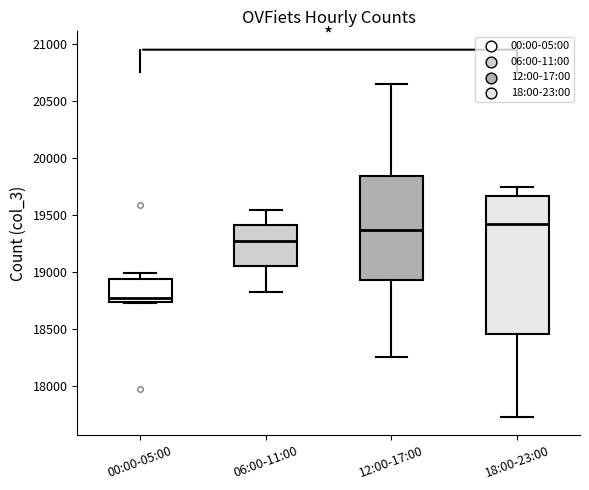

Reading left to right, transcribe this box plot: for each box, give where its median line is, the range the box spans, and where its two whiskers end, as read against the y-axis. The values are not printed on the chart, so give them approximately, as read against the axis.

00:00-05:00: median 18750 (just above the box's lower edge), box 18750 to 18950, whiskers 18750 to 19000
06:00-11:00: median 19250, box 19050 to 19400, whiskers 18800 to 19550
12:00-17:00: median 19350, box 18950 to 19850, whiskers 18250 to 20650
18:00-23:00: median 19400, box 18450 to 19650, whiskers 17750 to 19750